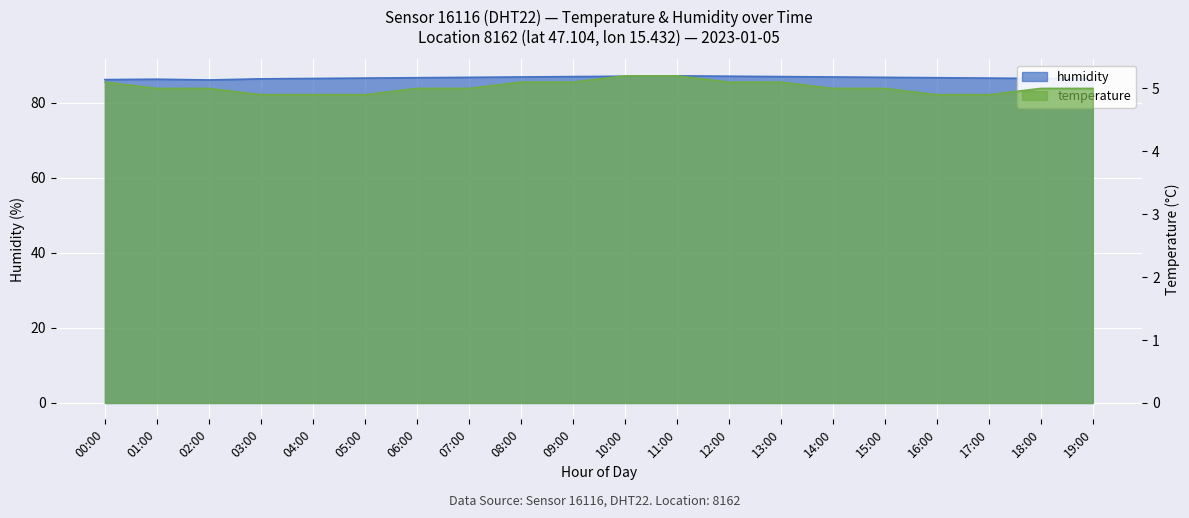

Between 13:00 and 19:00, which series saw the biggest shift?

humidity